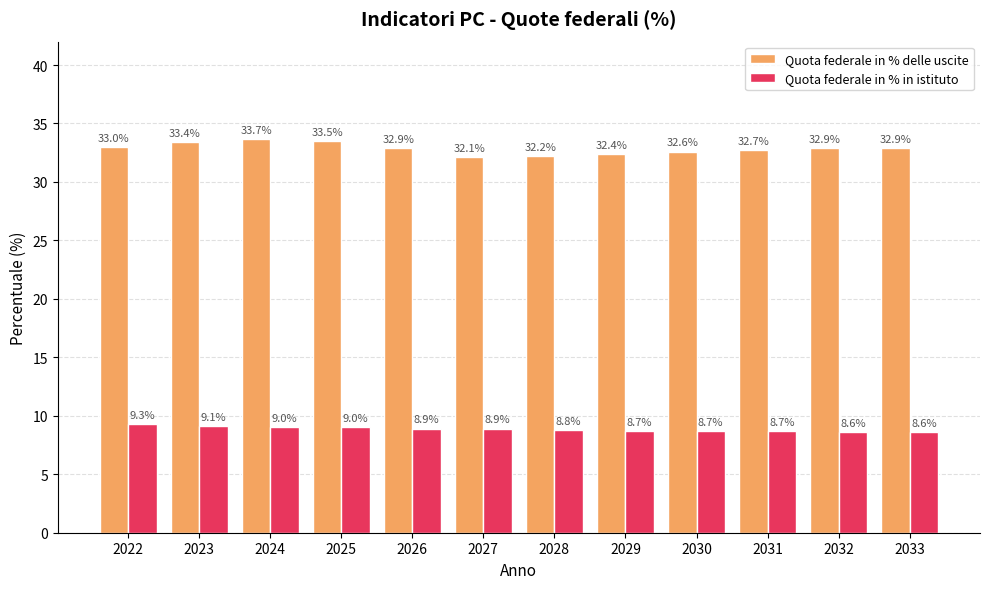

List the series in order of their overall mean, lowest first.

Quota federale in % in istituto, Quota federale in % delle uscite